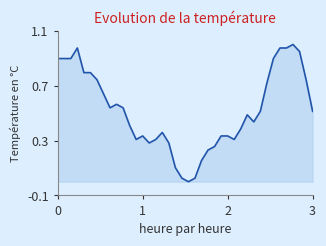

How many lines are shown in the chart?

1